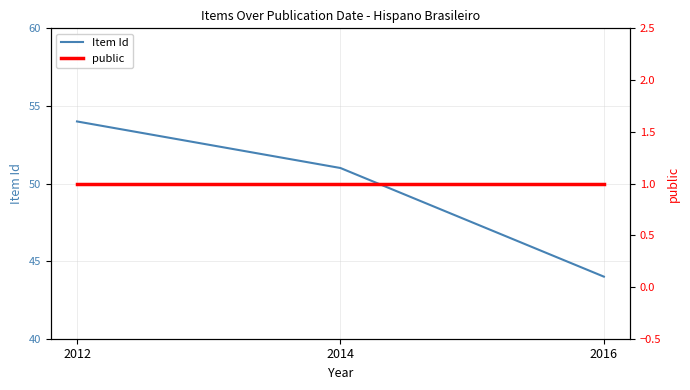

At which label is Item Id closest to 49?

2014